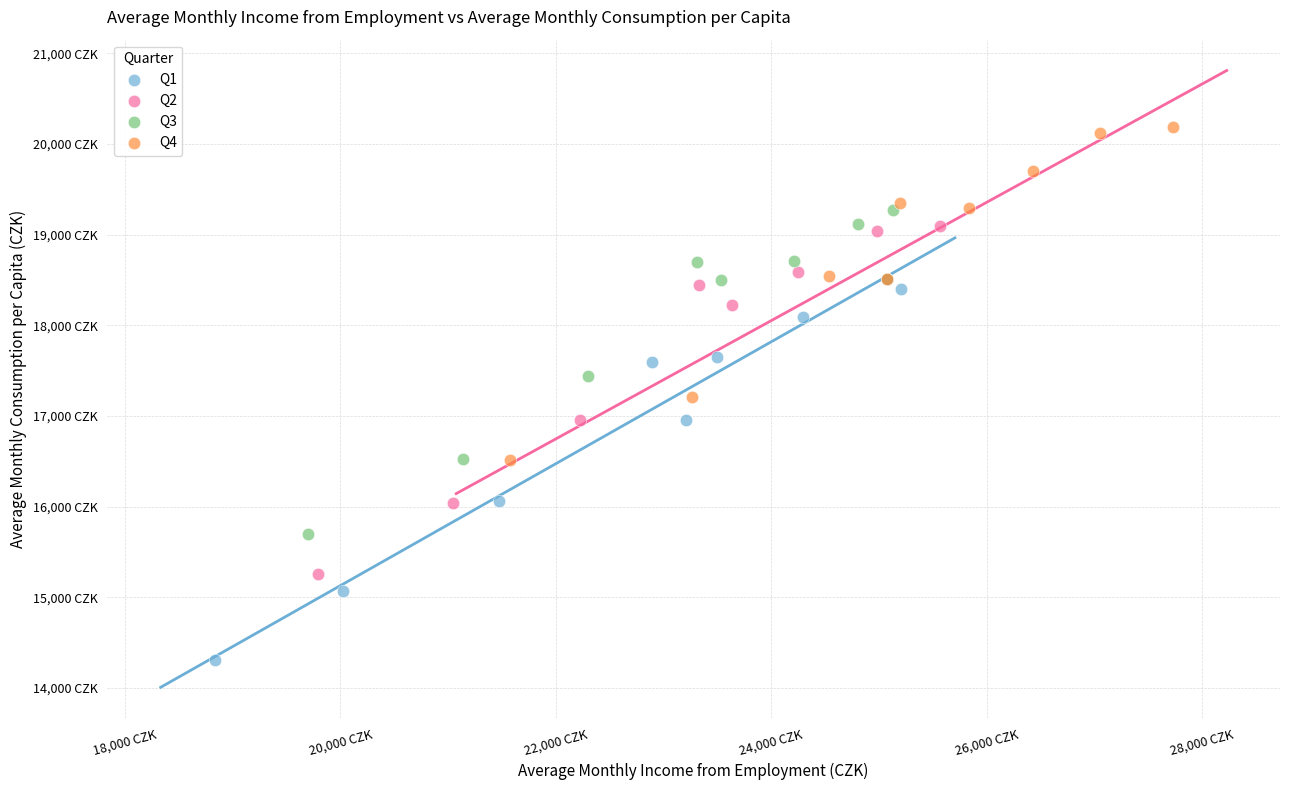

Which series reaches the minimum Y coordinate?

Q1